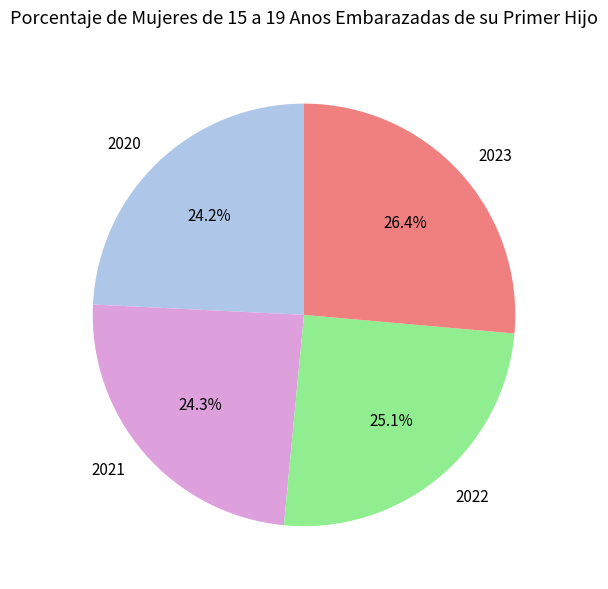

How many slices are in this pie chart?

4